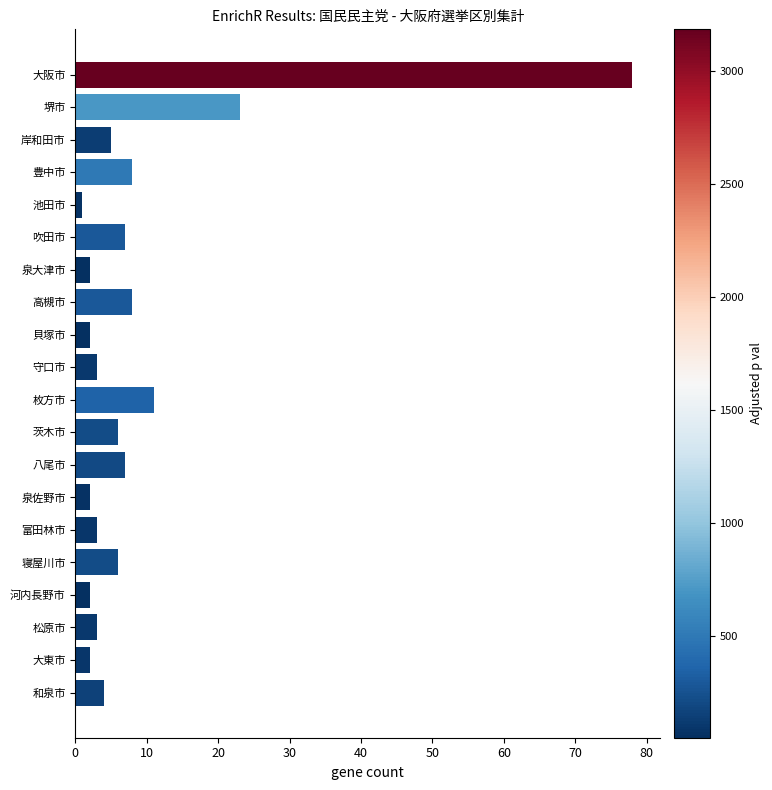

What is the average value?

9